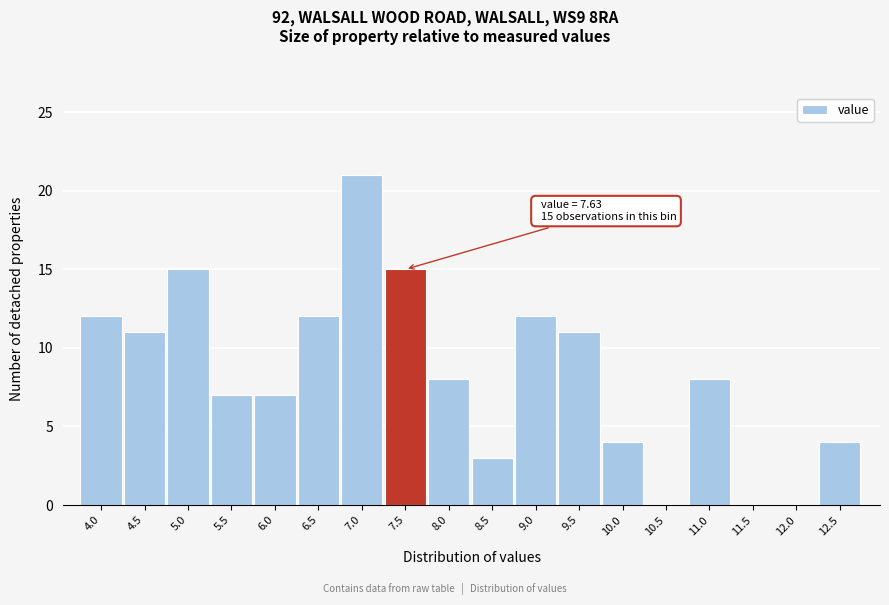

Reading left to right, what are all the values shown in this chart?

4.0=12	4.5=11	5.0=15	5.5=7	6.0=7	6.5=12	7.0=21	7.5=15	8.0=8	8.5=3	9.0=12	9.5=11	10.0=4	10.5=0	11.0=8	11.5=0	12.0=0	12.5=4